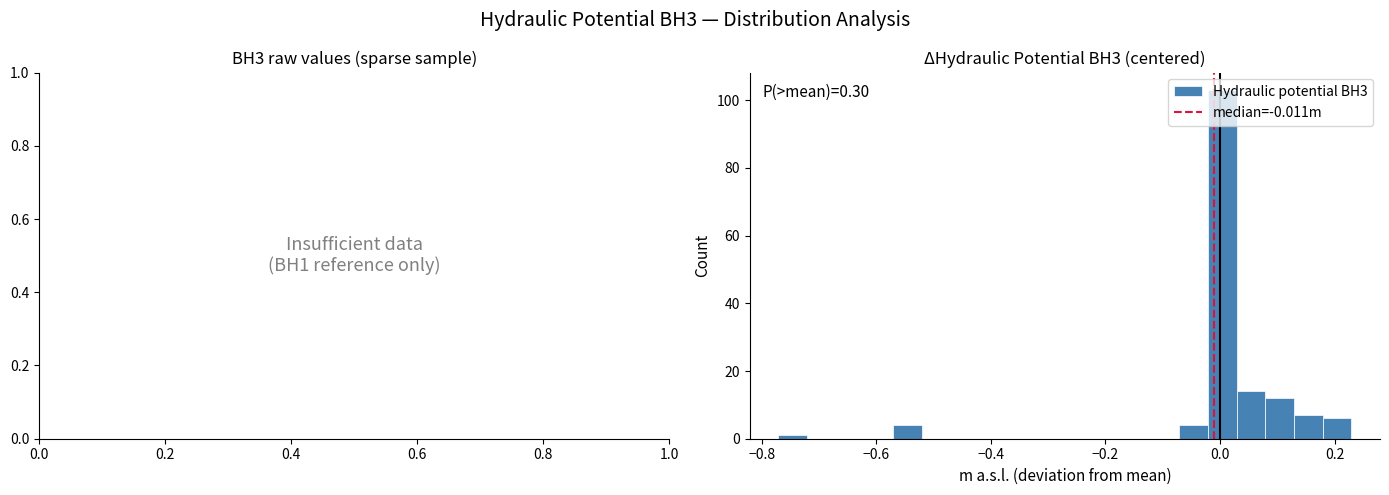

Read against the x-axis, roughly where is the centre of the tallest bar?

0.00